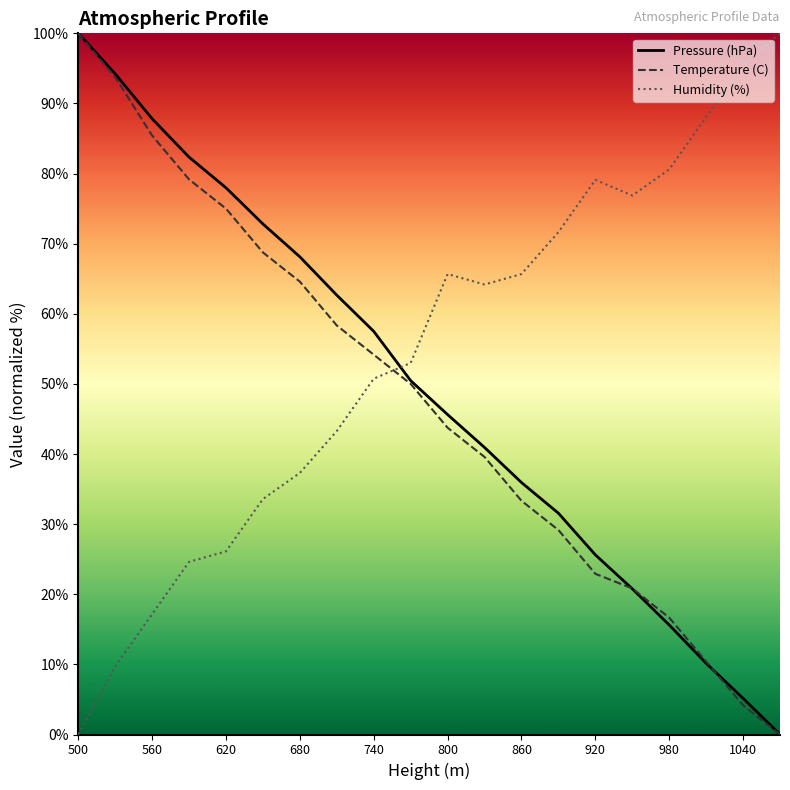

What is the maximum value for Humidity (%)?

100.0